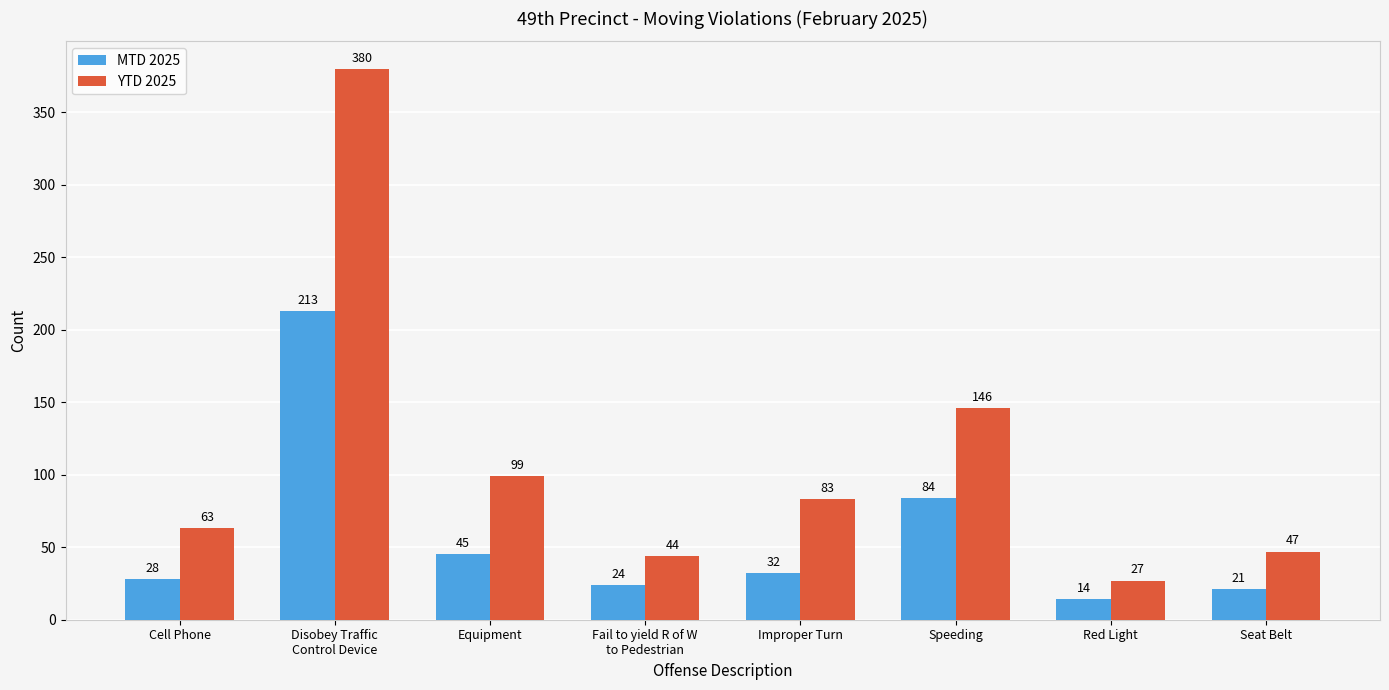

Reading right to left, what are all the values shown in this chart?

MTD 2025: Seat Belt=21	Red Light=14	Speeding=84	Improper Turn=32	Fail to yield R of W
to Pedestrian=24	Equipment=45	Disobey Traffic
Control Device=213	Cell Phone=28
YTD 2025: Seat Belt=47	Red Light=27	Speeding=146	Improper Turn=83	Fail to yield R of W
to Pedestrian=44	Equipment=99	Disobey Traffic
Control Device=380	Cell Phone=63